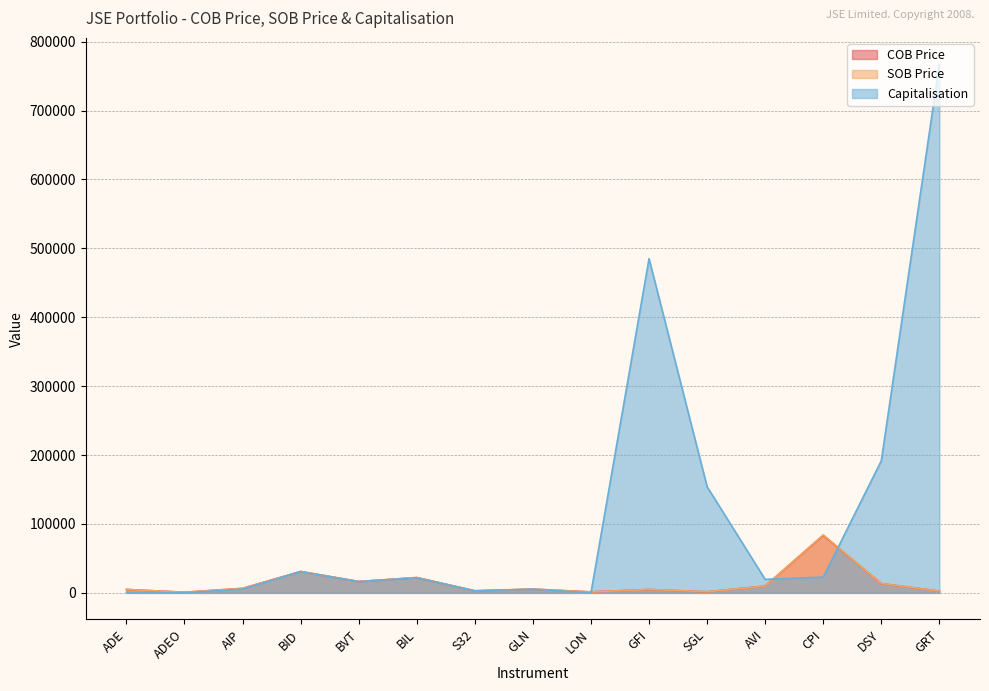

Is the value of COB Price at ADEO greater than the value of SOB Price at CPI?

No